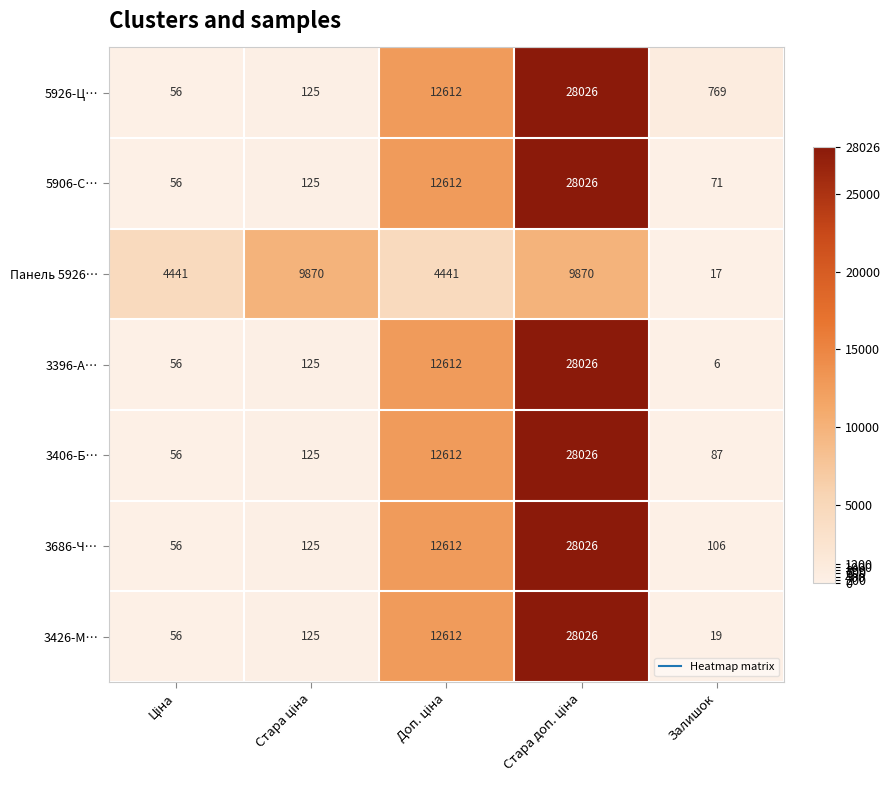

At Залишок, list the series in order from smallest to largest.

3396-А…, Панель 5926…, 3426-М…, 5906-С…, 3406-Б…, 3686-Ч…, 5926-Ц…